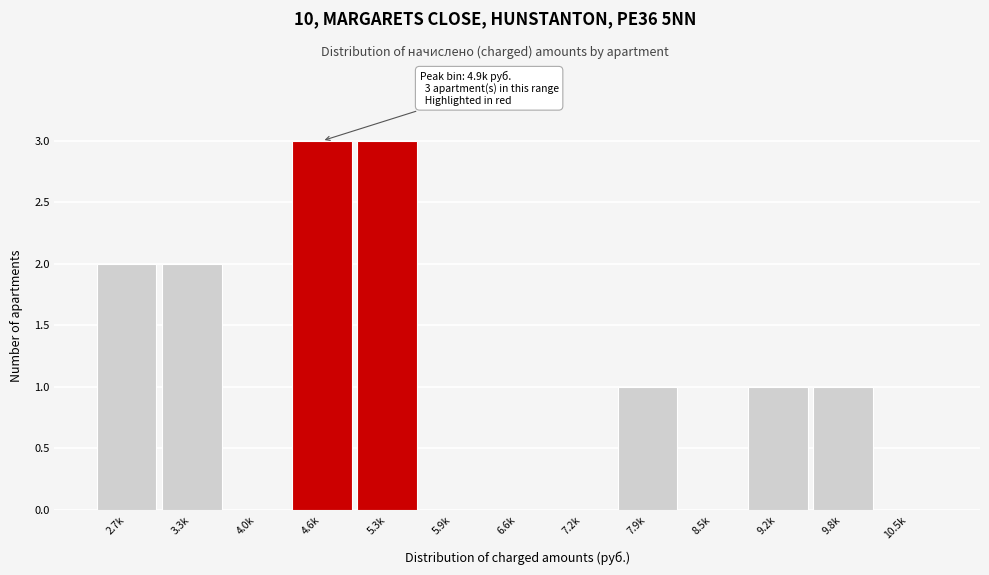

Reading right to left, list all the values displayed in this chart.

10.5k=0	9.8k=1	9.2k=1	8.5k=0	7.9k=1	7.2k=0	6.6k=0	5.9k=0	5.3k=3	4.6k=3	4.0k=0	3.3k=2	2.7k=2